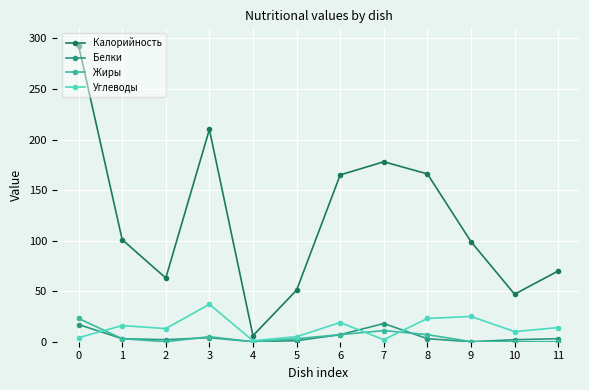

How many data points does each series have?

12